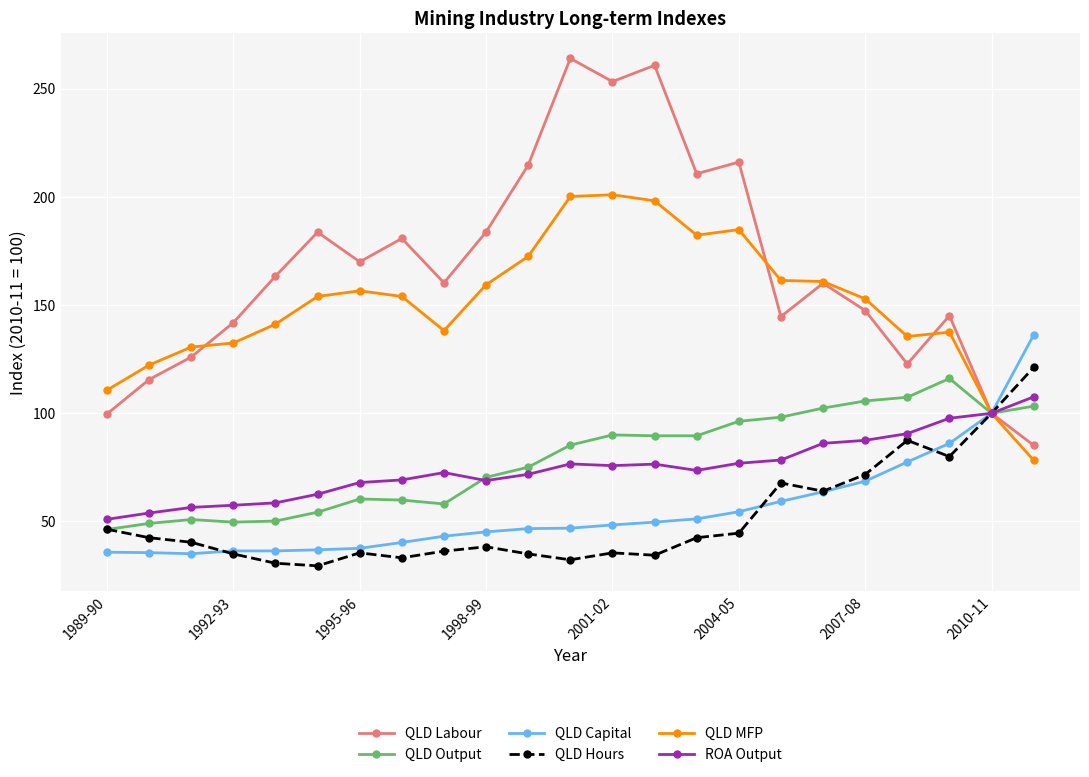

What is the value of the QLD MFP point at the 12th from the left?

200.2